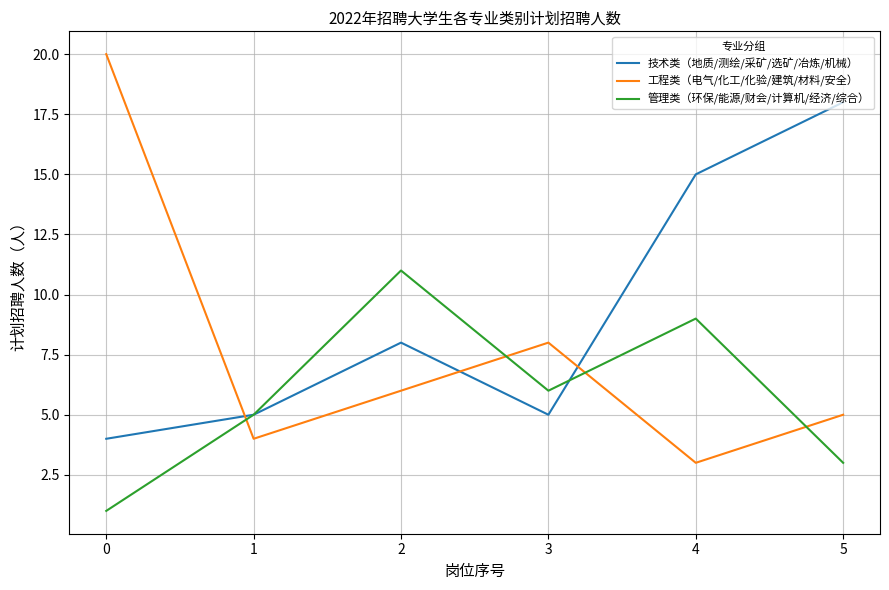

What are all the series names shown in the legend?

技术类（地质/测绘/采矿/选矿/冶炼/机械）, 工程类（电气/化工/化验/建筑/材料/安全）, 管理类（环保/能源/财会/计算机/经济/综合）